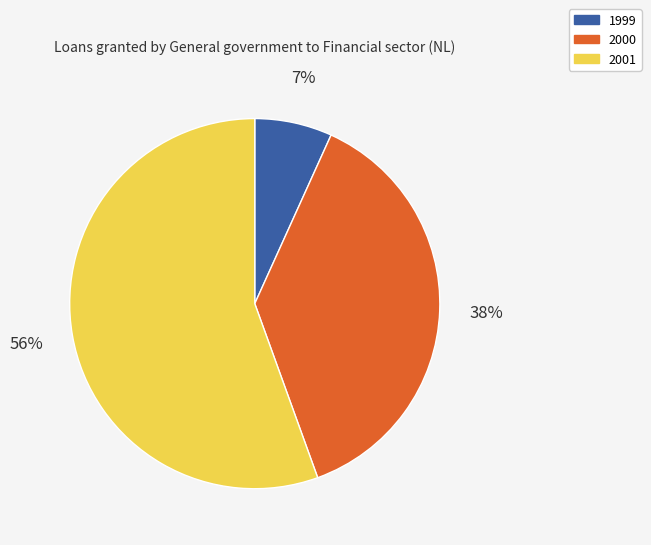

Rank the categories by value from lowest to highest.

1999, 2000, 2001